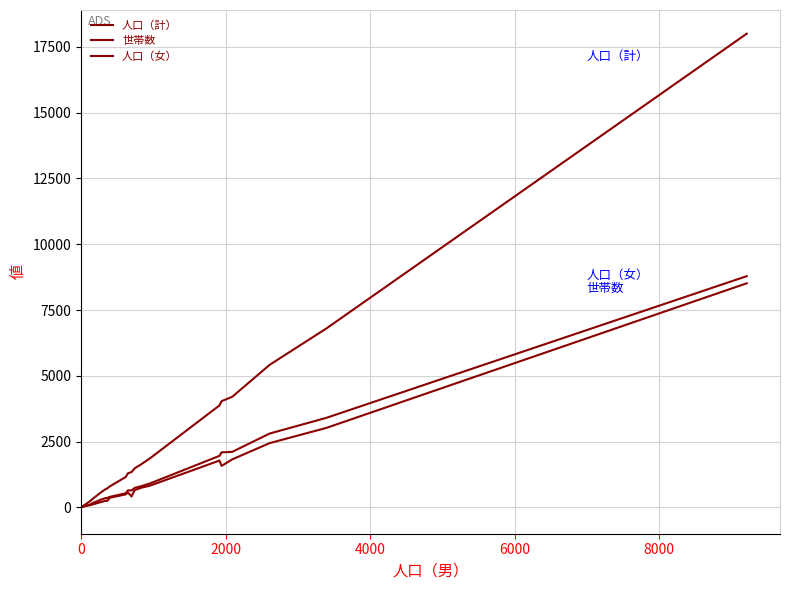

Count the number of categories in the chart.

20